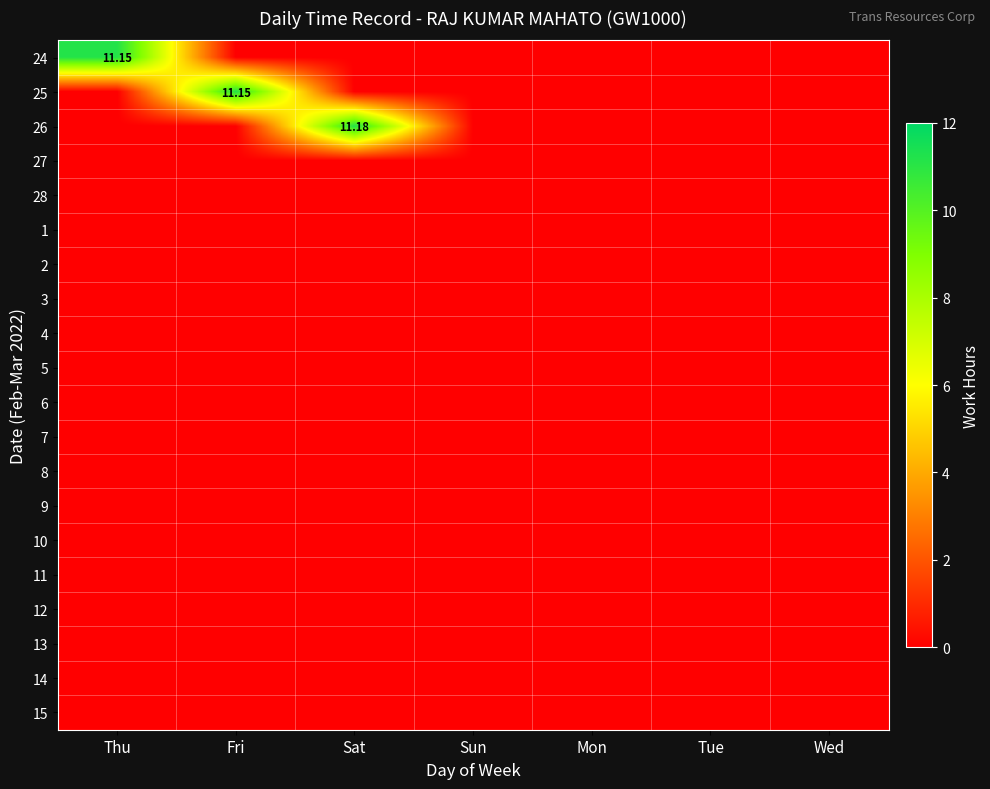

At how many categories does at least one series exceed 4?

3